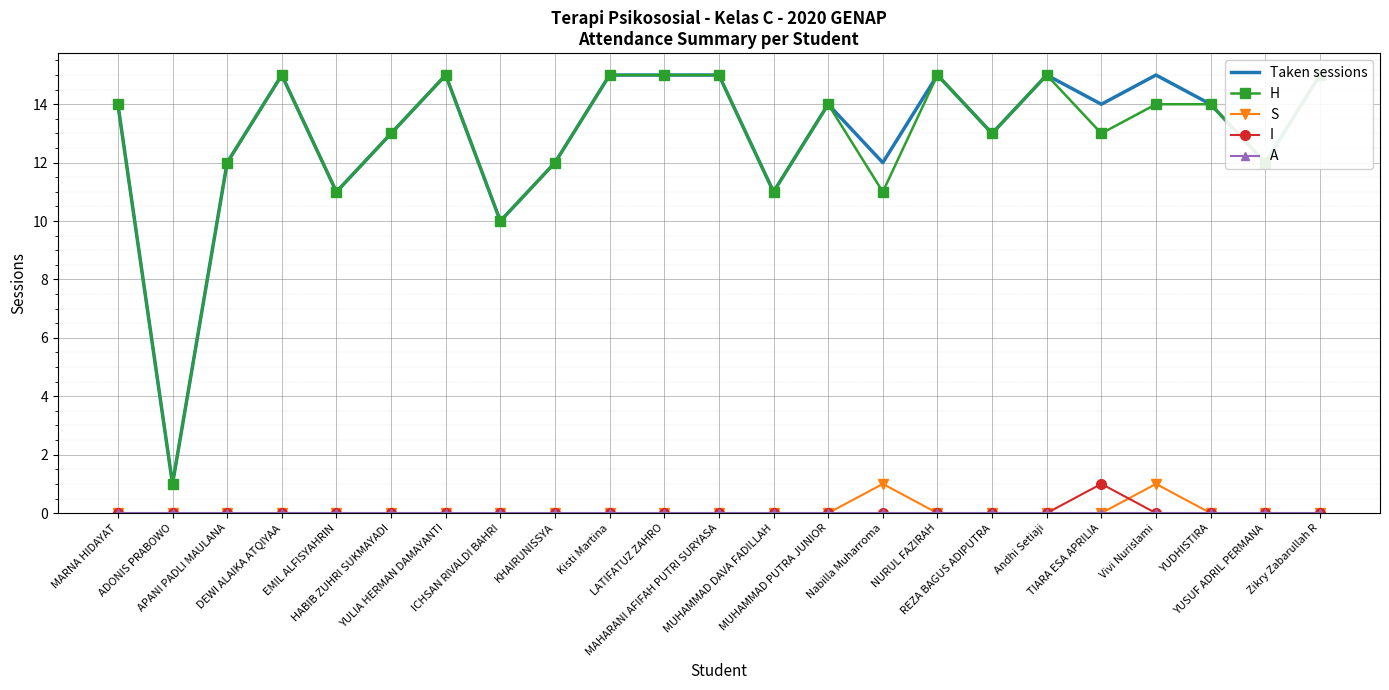

The value of Taken sessions at Zikry Zabarullah R is 15. True or false?

True